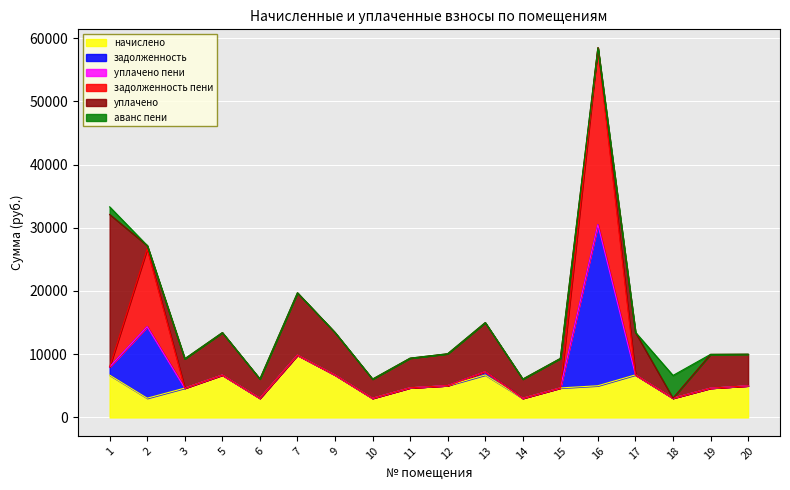

Reading left to right, transcribe all the data shown in this chart.

начислено: 6690.2	3038.8	4636.8	6706.8	3038.8	9853.2	6715.1	3030.5	4686.5	5034.2	6715.1	3030.5	4661.6	5009.4	6731.6	3047.0	4628.5	5001.1
задолженность: 1293.7	11311.2	0.0	0.0	0.0	0.0	0.0	0.0	0.0	0.0	518.0	0.0	0.0	25471.7	0.0	0.0	0.0	0.0
уплачено пени: 3.3	0.0	0.0	0.0	0.0	0.0	0.0	0.0	0.0	0.0	8.2	0.0	0.0	0.0	0.0	0.0	0.0	0.0
задолженность пени: 0.0	12323.6	0.0	0.0	0.0	0.0	0.0	0.0	0.0	0.0	0.0	0.0	0.0	27976.4	0.0	0.0	0.0	0.0
уплачено: 24116.0	507.0	4636.8	6706.8	3038.8	9853.2	6715.1	3030.5	4686.5	5034.2	7753.2	3030.5	4661.6	0.0	6731.6	0.0	5344.0	5001.1
аванс пени: 1201.1	0.0	0.0	0.0	0.0	0.0	0.0	0.0	0.0	0.0	0.0	0.0	0.0	0.0	0.0	3591.7	0.0	0.0